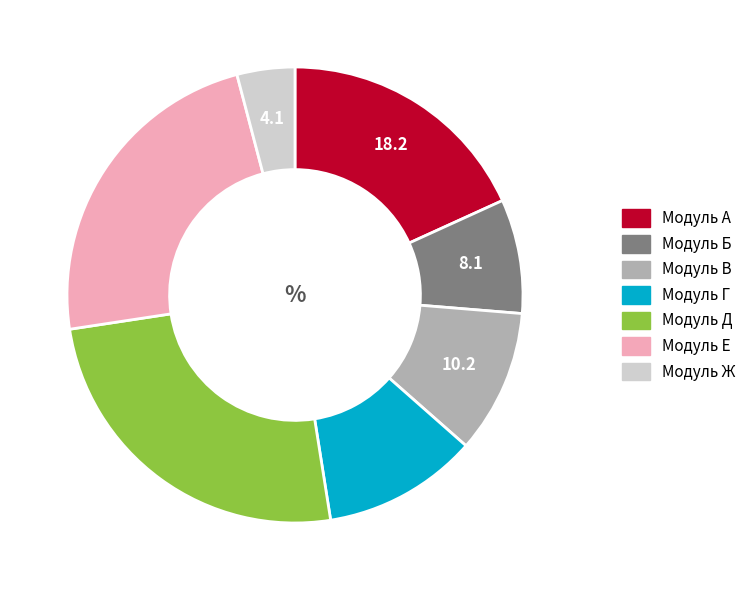

Which category has the biggest portion of the pie?

Модуль Д